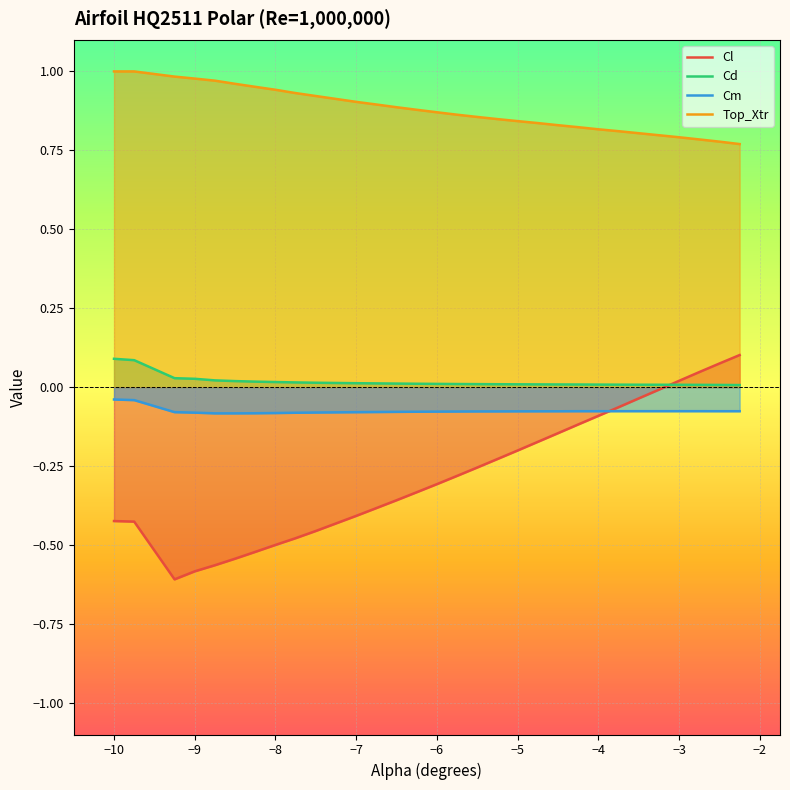

True or false: Cm and Cd intersect in this chart.

False